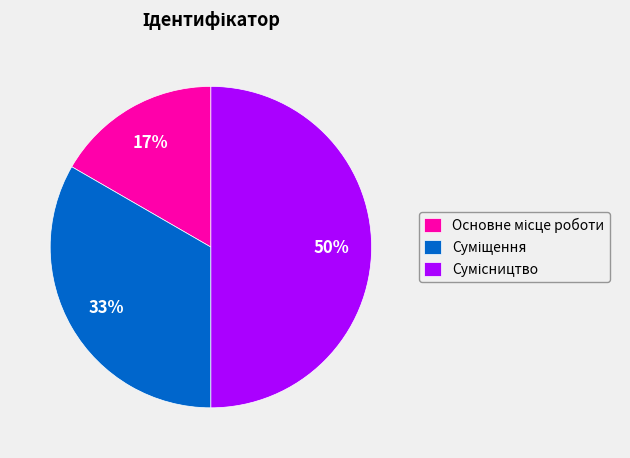

To the nearest percent, what is the difference between the largest and smallest slice percentages?

33%